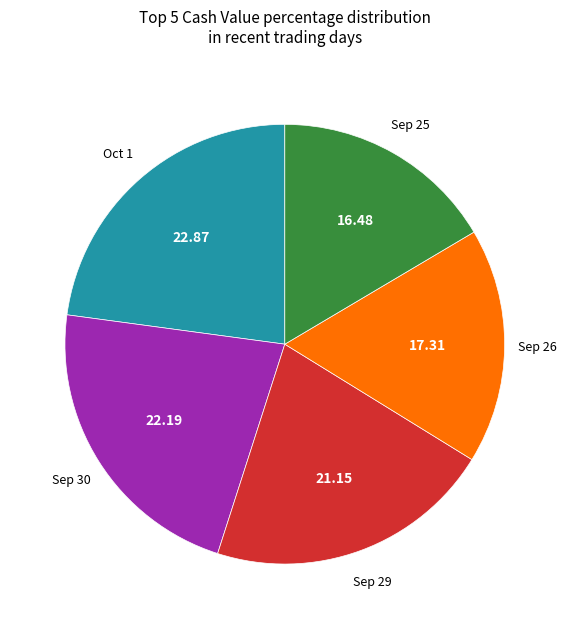

Approximately how many times larger is the value at Sep 29 compared to Sep 25?

1.3